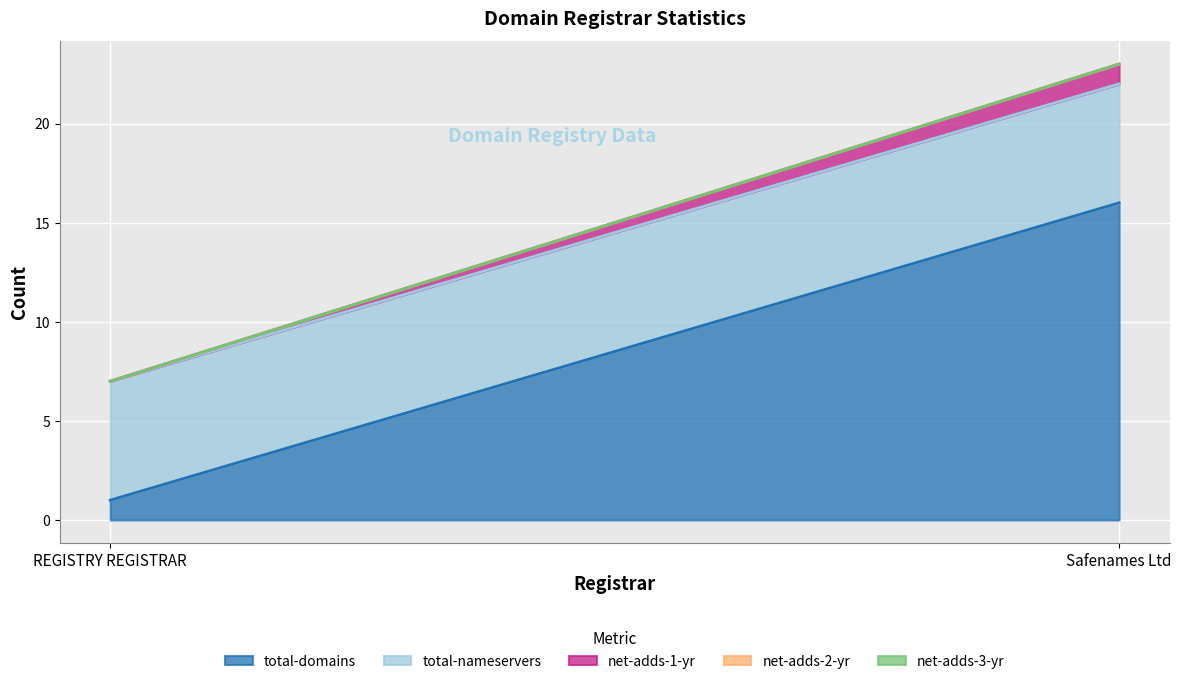

How many distinct data groups are displayed?

5